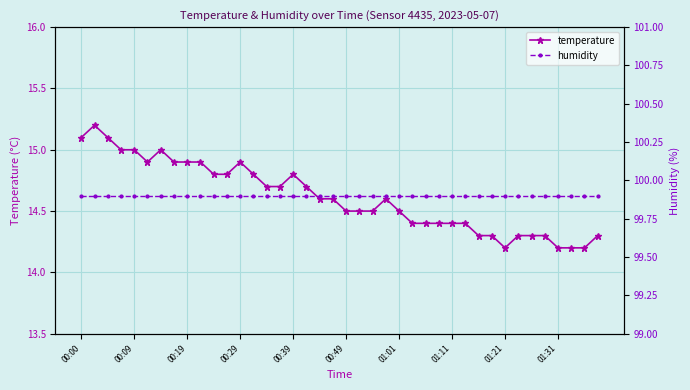

Is the value of humidity at 00:09 greater than the value of temperature at 14?

Yes